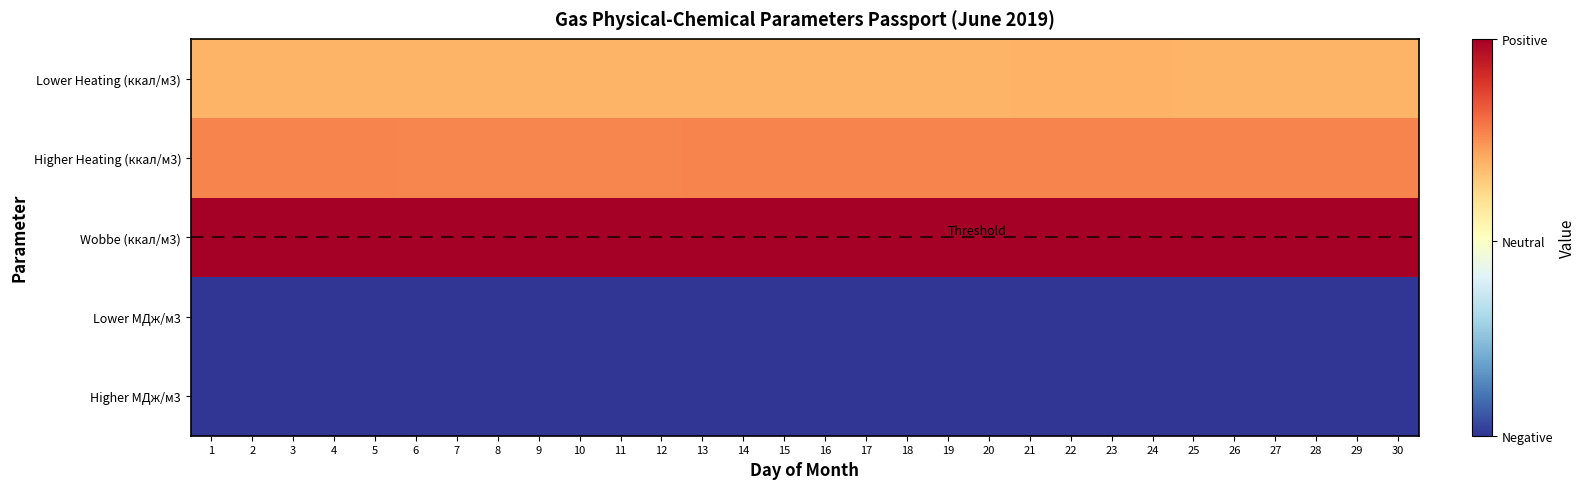

Which series changed the most between 8 and 24?

Higher Heating (ккал/м3)